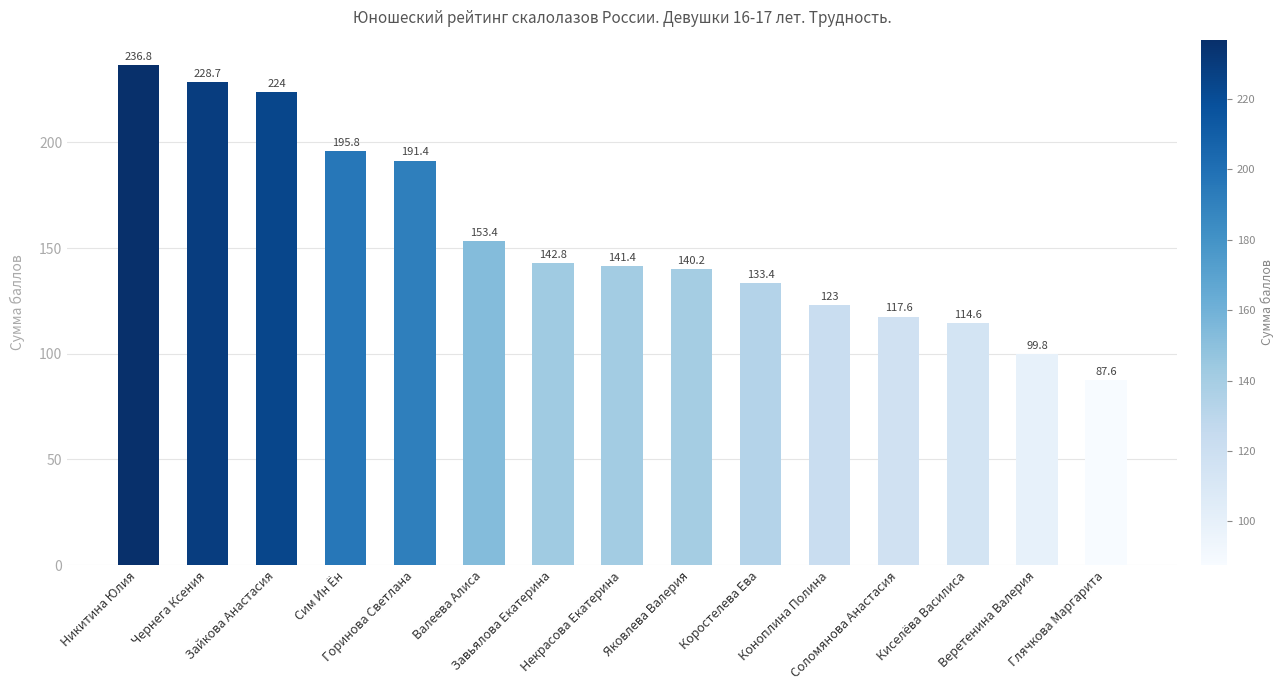

What position from the left is Коноплина Полина?

11